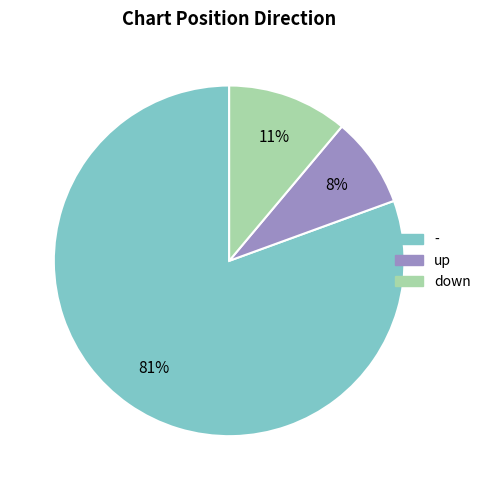

To the nearest percent, what portion does - represent?

81%